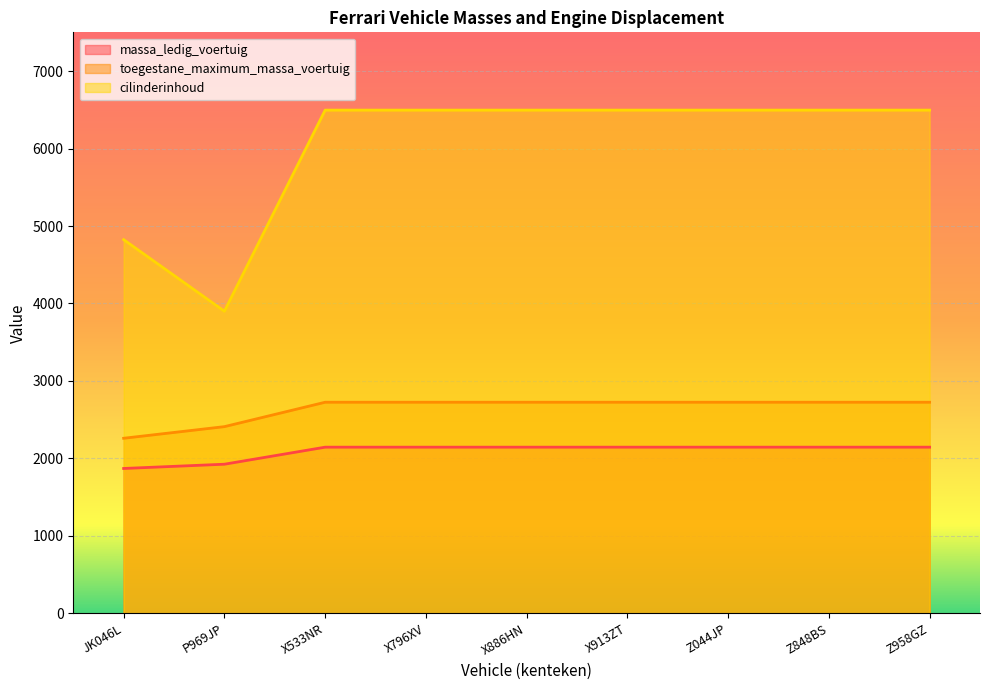

At which label is cilinderinhoud closest to 5198?

JK046L